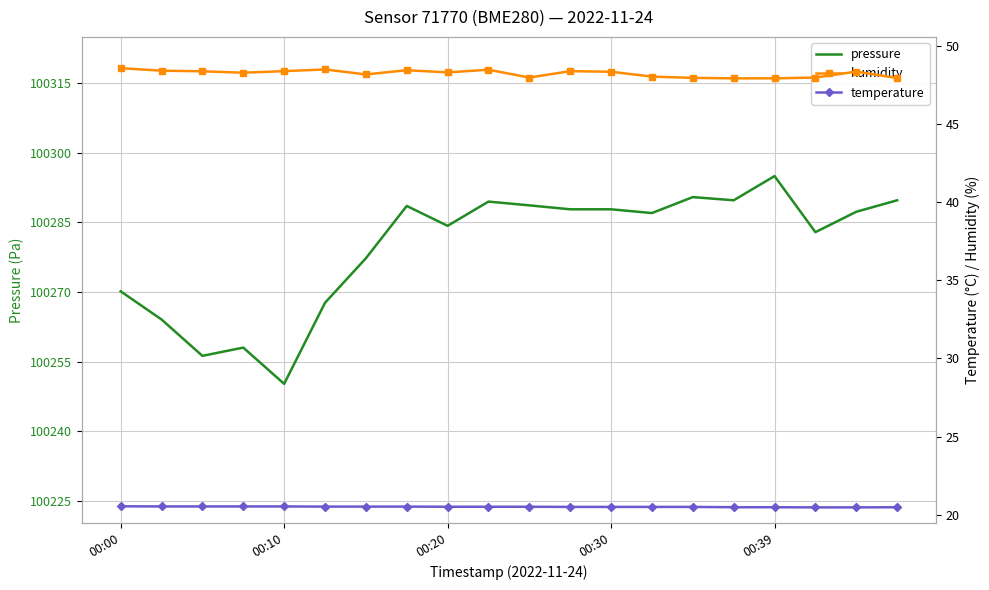

True or false: pressure and humidity intersect in this chart.

False